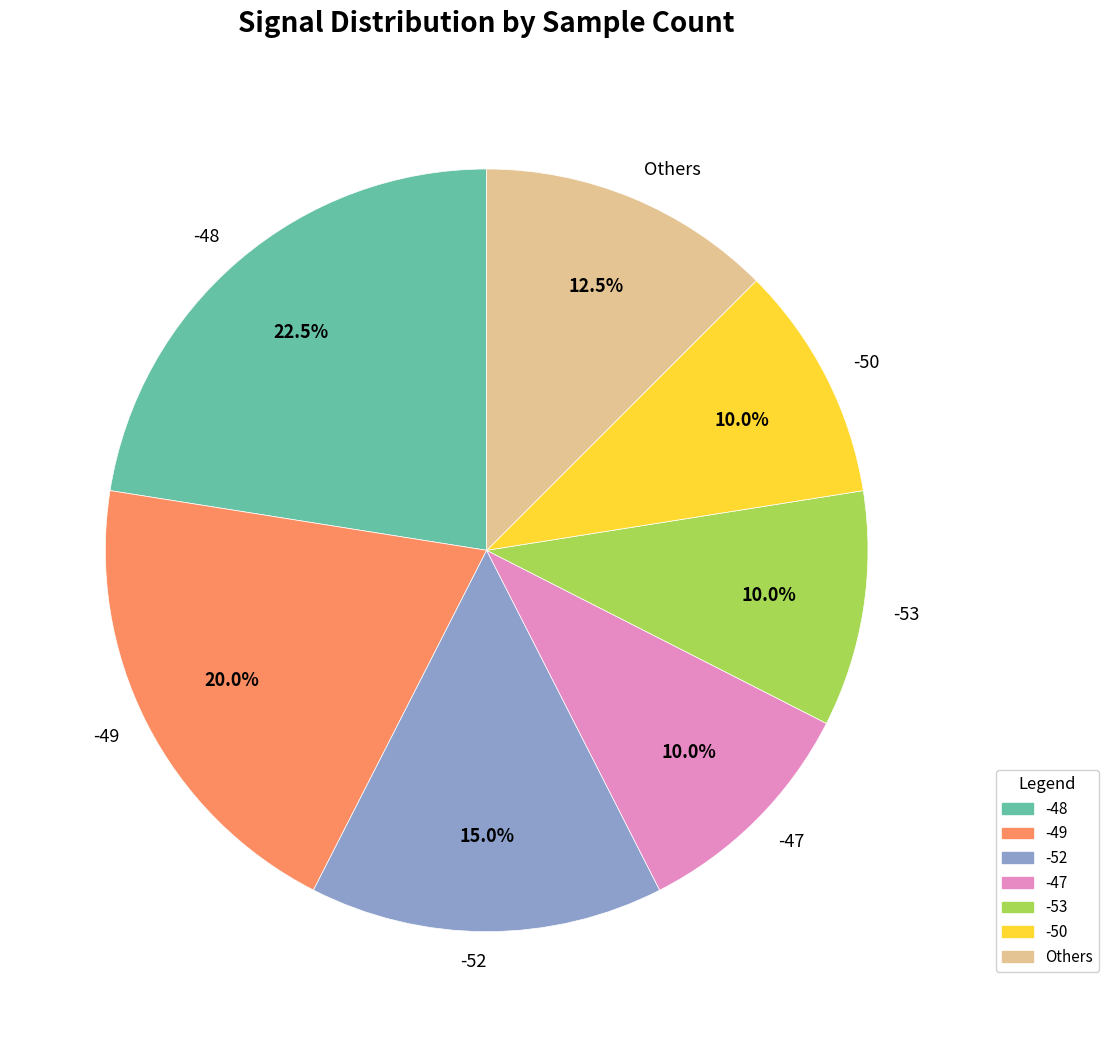

Does any single category account for the majority?

No